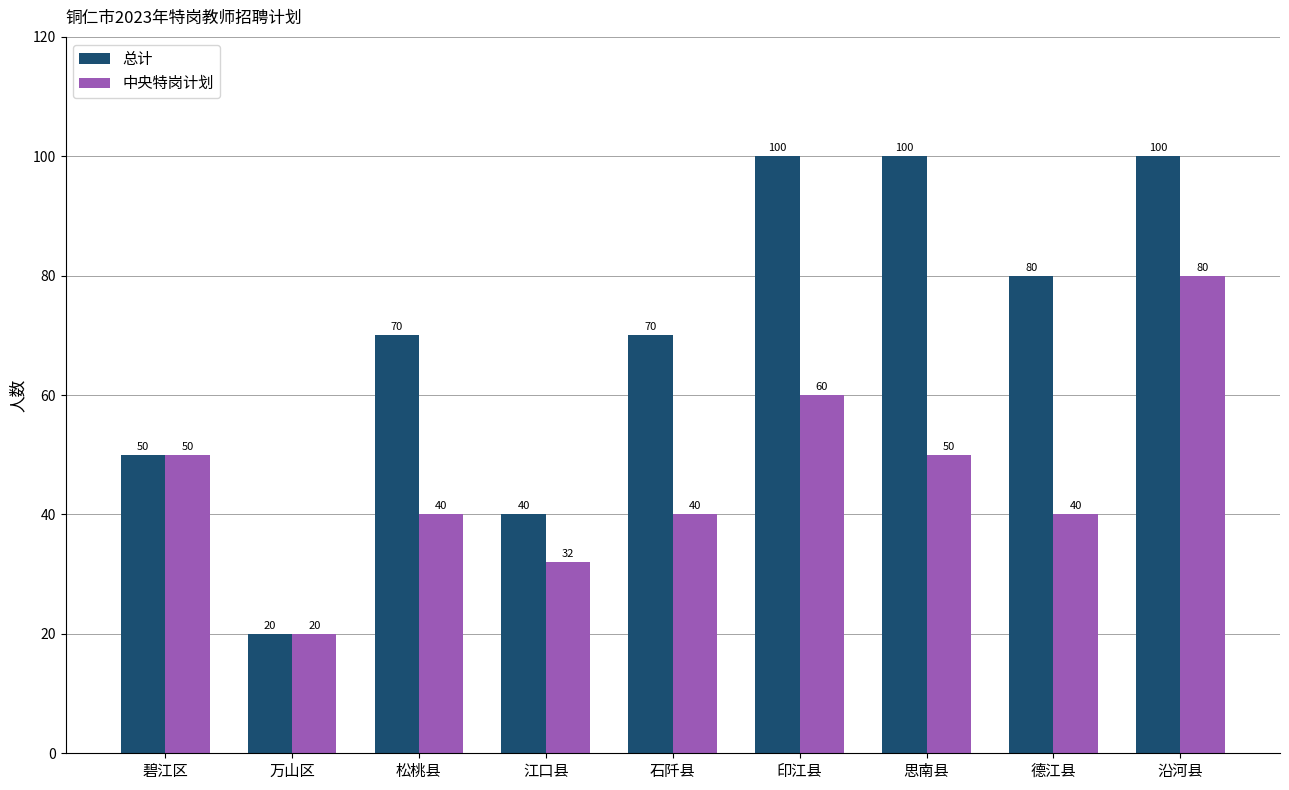

What is the label of the 4th bar from the right?

印江县